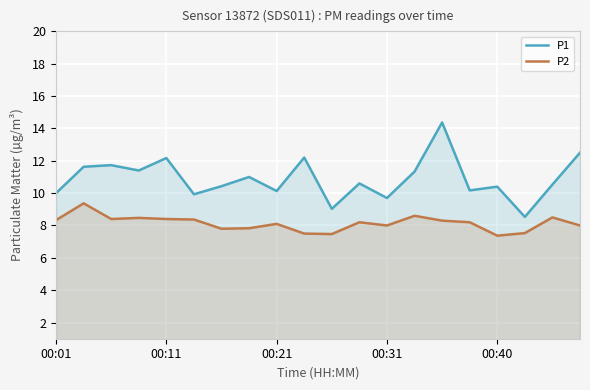

How many data points does each series have?

20